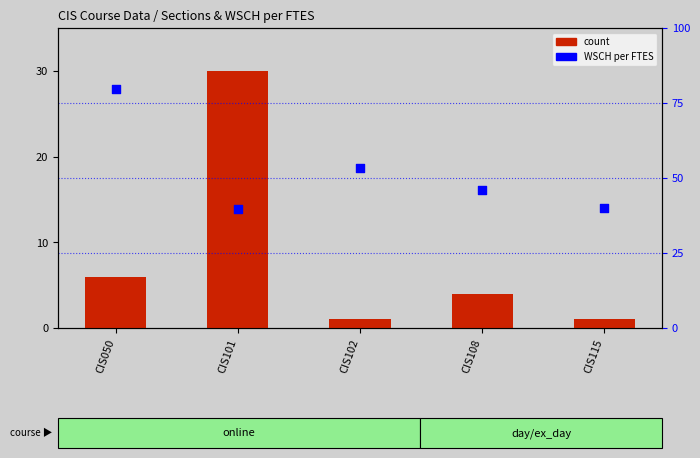

At which category is the sum across all series the highest?

CIS050